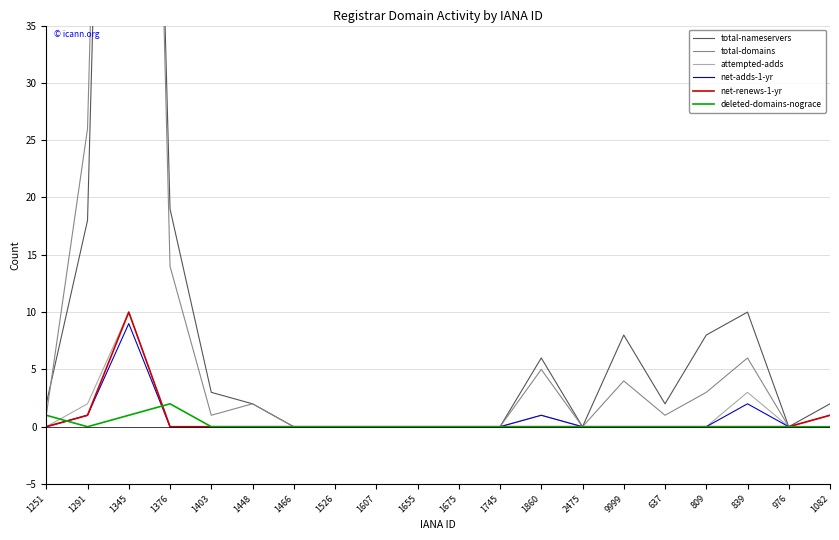

Which series has the widest spread of values?

total-domains